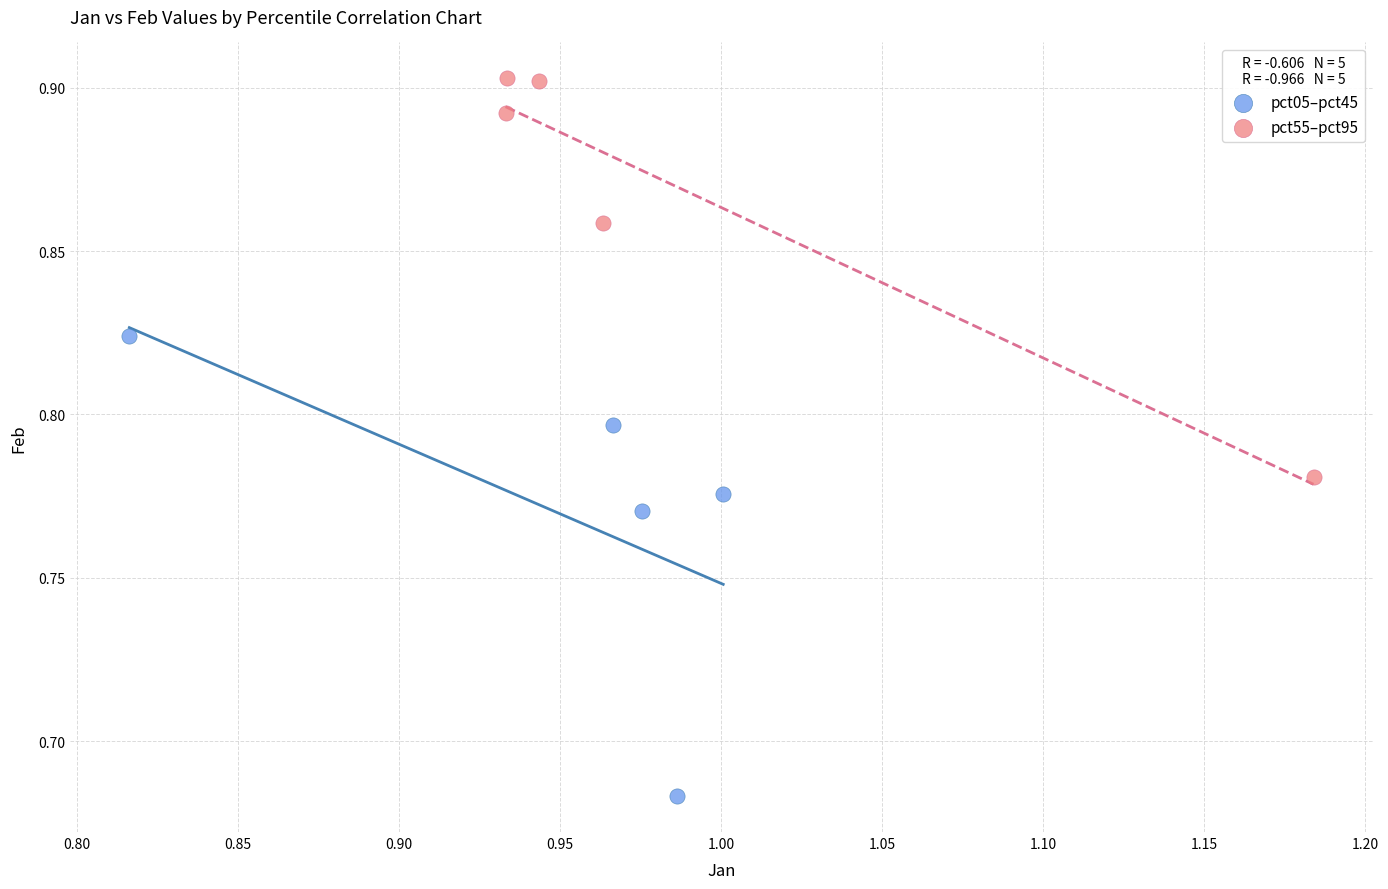

Which series contains the highest Y value?

pct55–pct95